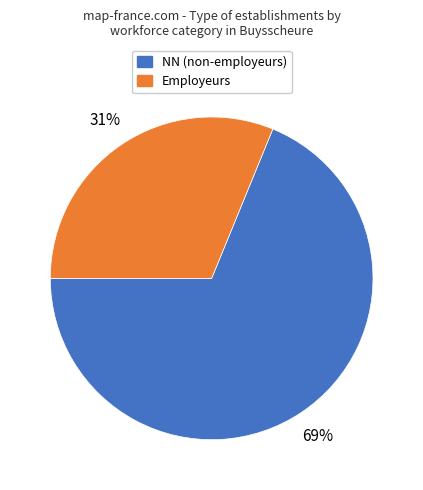

Is there any slice that represents more than half of the pie?

Yes